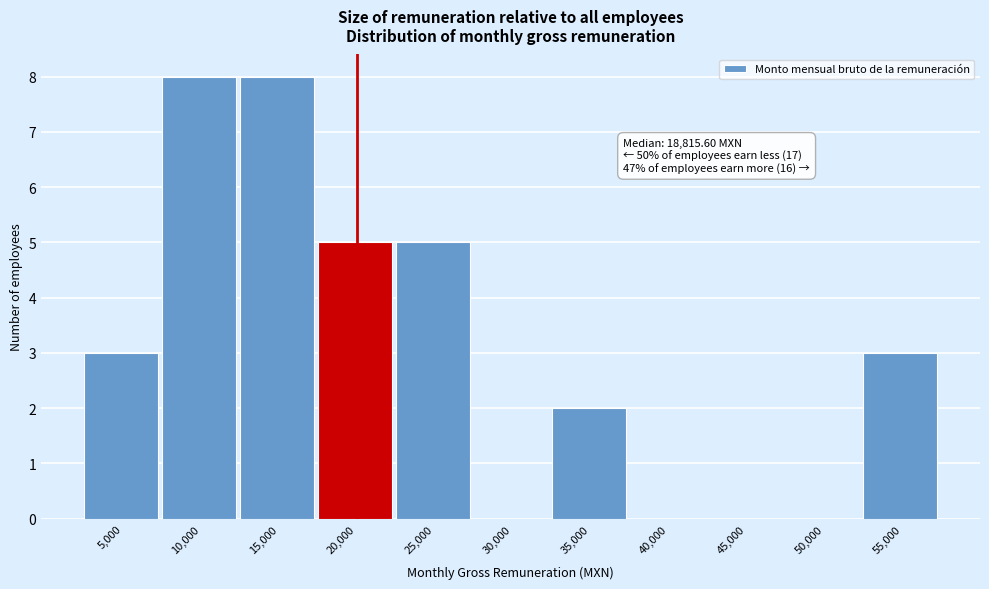

Reading left to right, transcribe all the data shown in this chart.

5,000=3	10,000=8	15,000=8	20,000=5	25,000=5	30,000=0	35,000=2	40,000=0	45,000=0	50,000=0	55,000=3